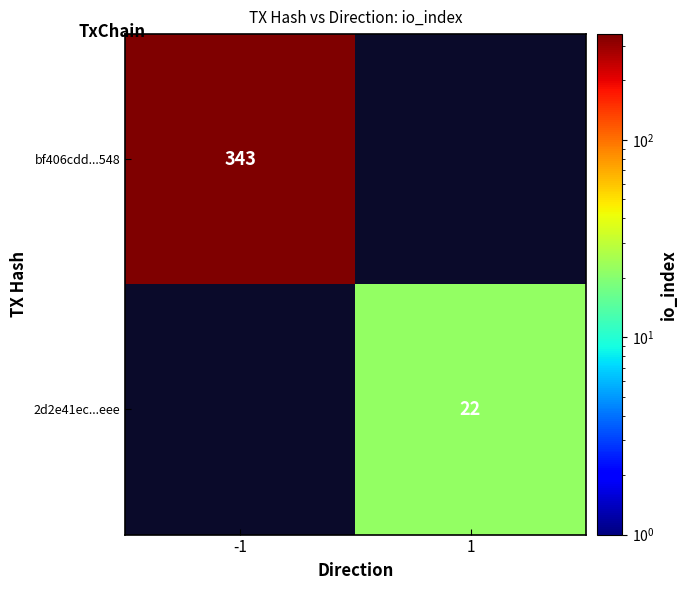

Which label corresponds to the largest value in the chart?

-1